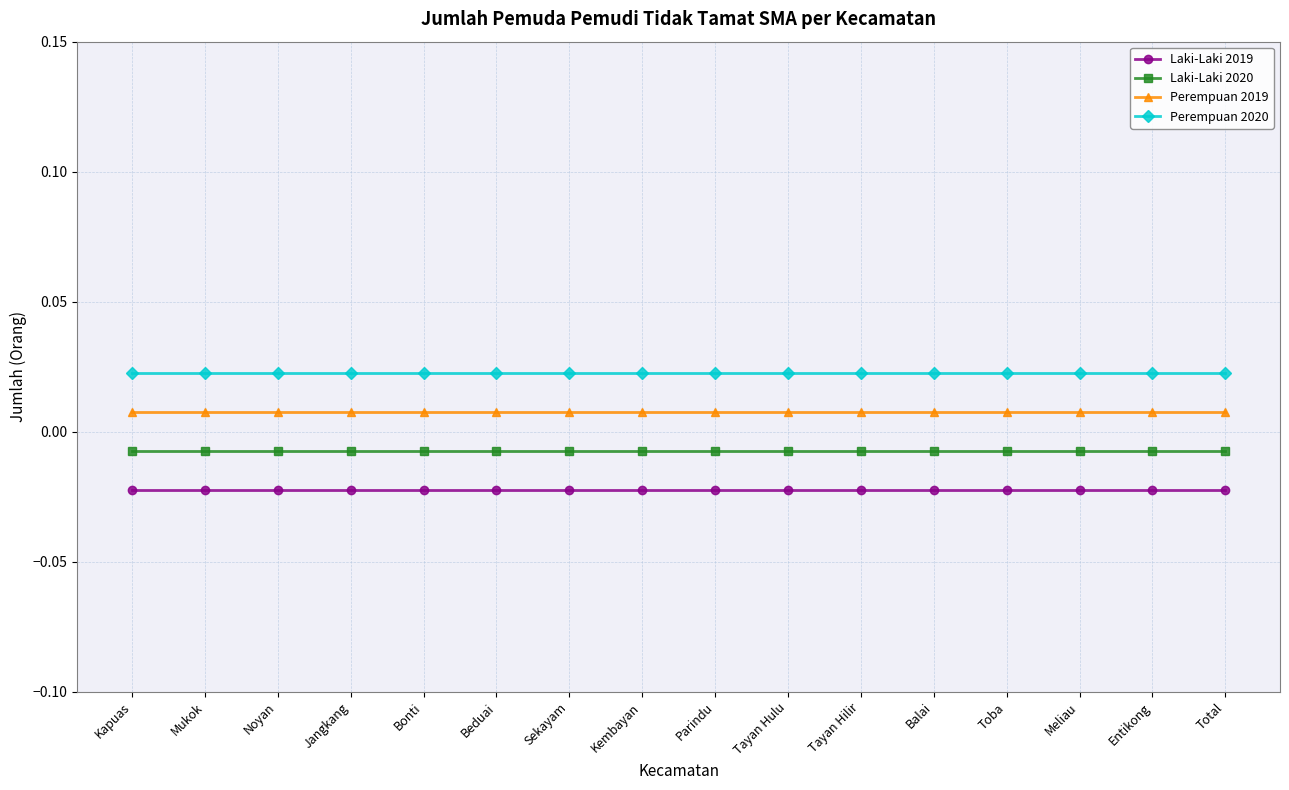

How many lines are shown in the chart?

4